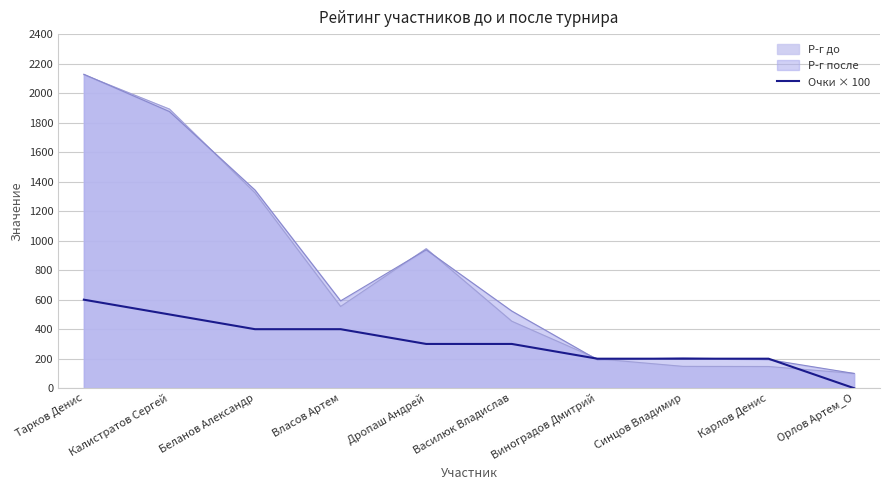

What is the maximum value shown in the chart?

2128